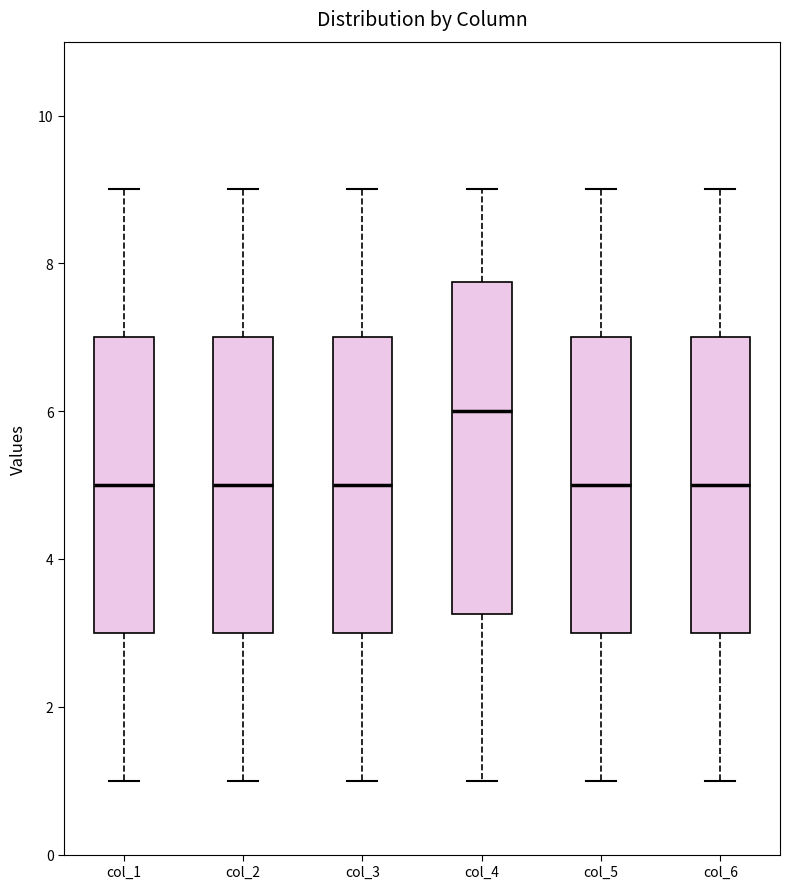

Reading left to right, transcribe this box plot: for each box, give where its median line is, the range the box spans, and where its two whiskers end, as read against the y-axis. The values are not printed on the chart, so give them approximately, as read against the axis.

col_1: median 5.0, box 3.0 to 7.0, whiskers 1.0 to 9.0
col_2: median 5.0, box 3.0 to 7.0, whiskers 1.0 to 9.0
col_3: median 5.0, box 3.0 to 7.0, whiskers 1.0 to 9.0
col_4: median 6.0, box 3.2 to 7.8, whiskers 1.0 to 9.0
col_5: median 5.0, box 3.0 to 7.0, whiskers 1.0 to 9.0
col_6: median 5.0, box 3.0 to 7.0, whiskers 1.0 to 9.0